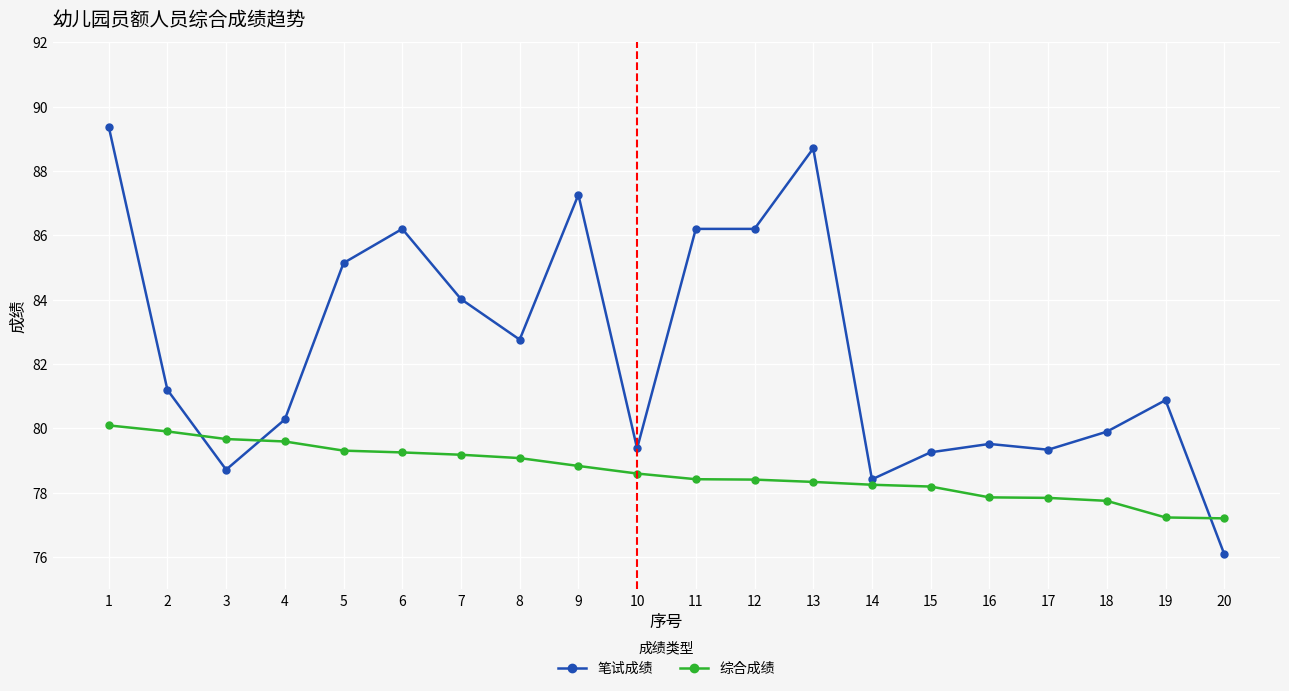

The value of 综合成绩 at 17 is 77.8. True or false?

True